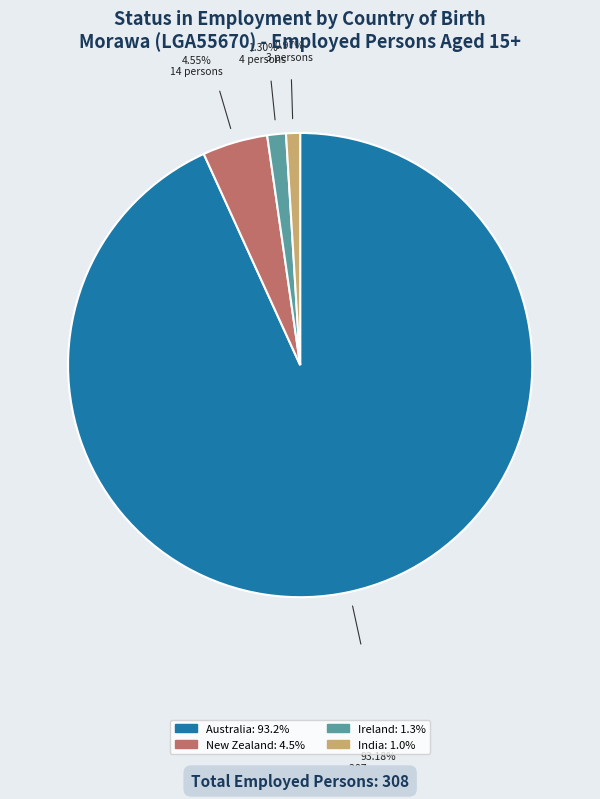

Count the number of slices in the pie.

4